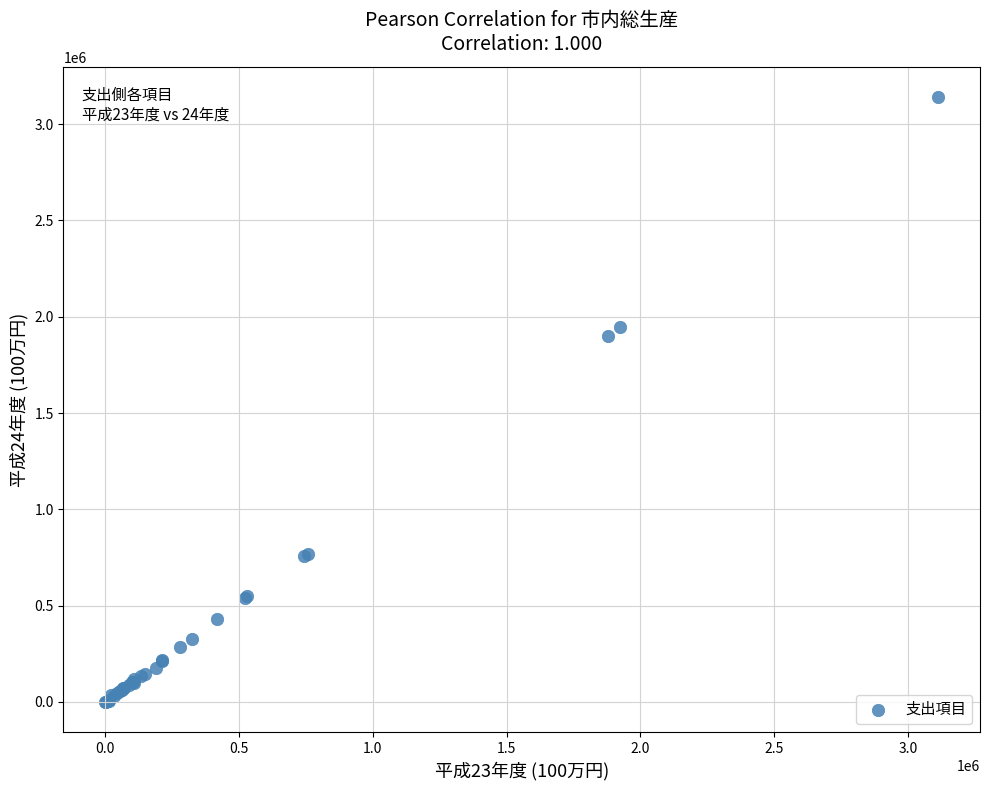

What Y value in the scatter plot is closest to 1570649?

1900197